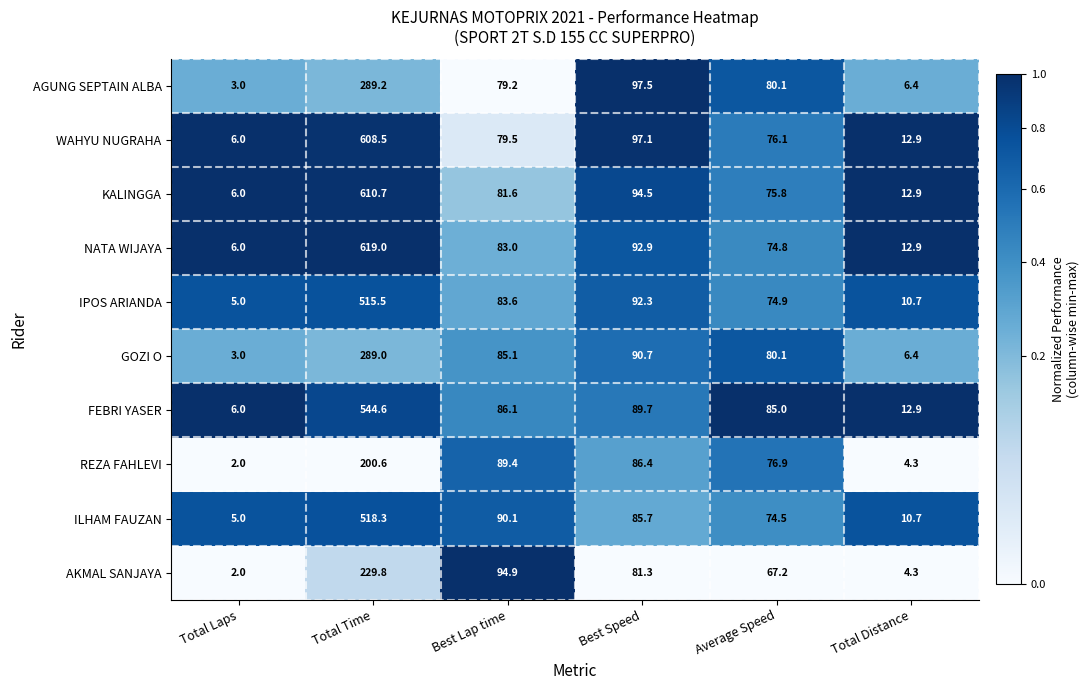

What is the total value across all series at Total Laps?

44.0